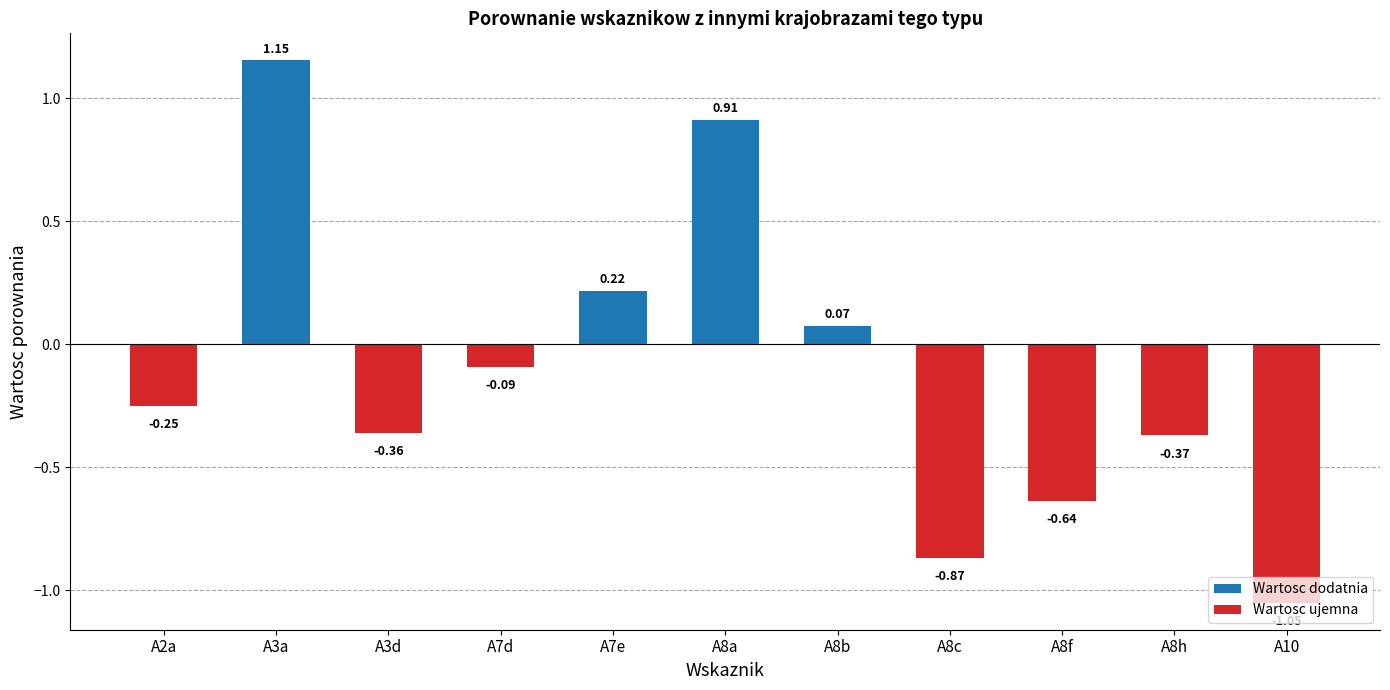

What is the sum of all values?

-1.3